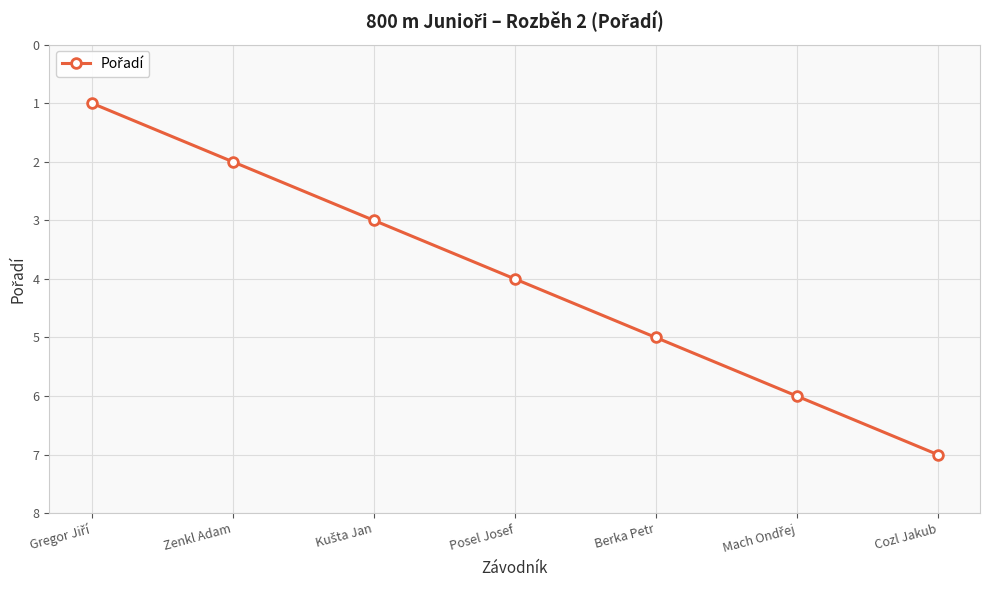

Is this an area chart (filled region under the line)?

No